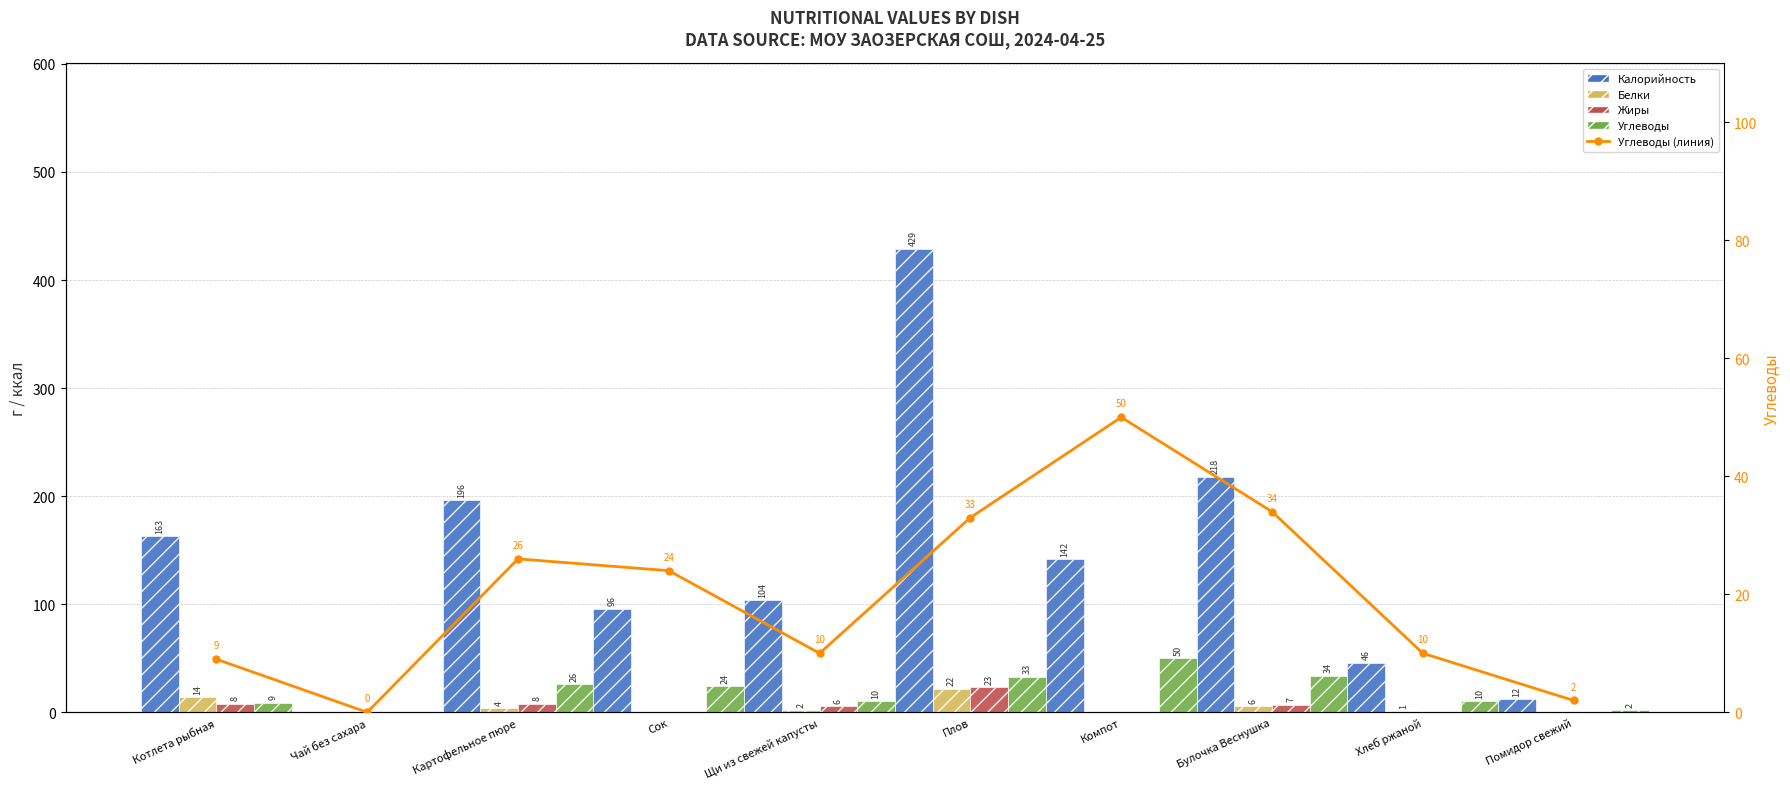

Which category has the highest value in the Белки series?

Плов